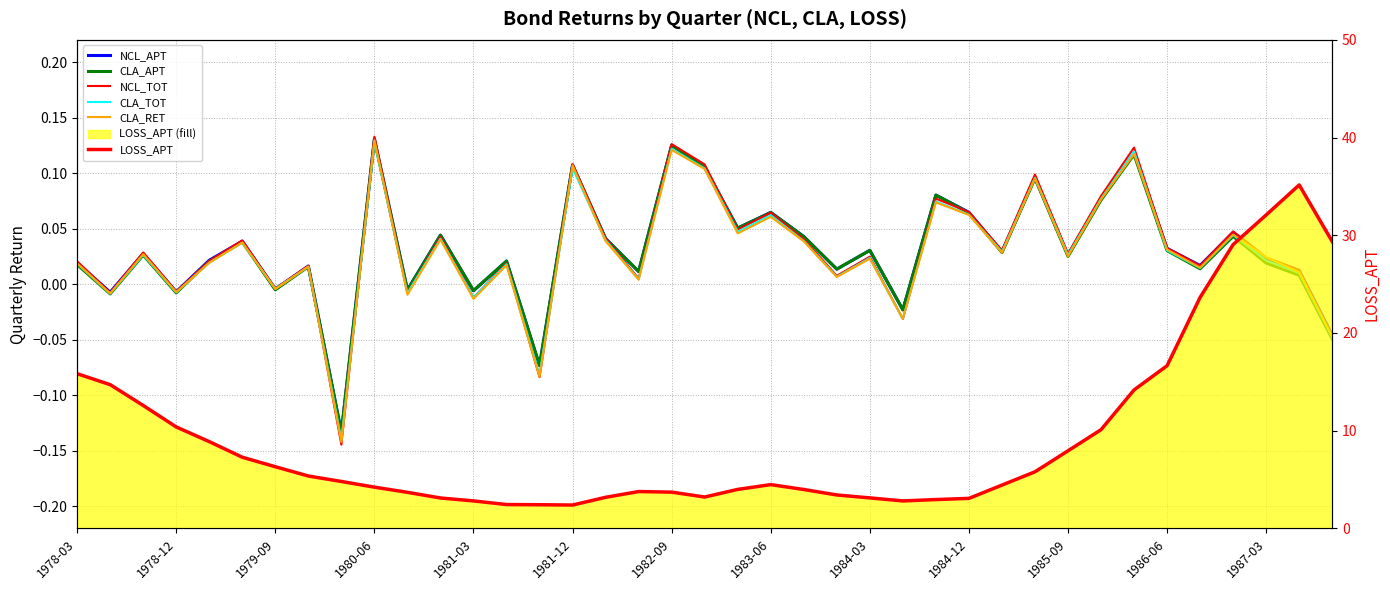

True or false: NCL_TOT and NCL_APT cross at least once.

True